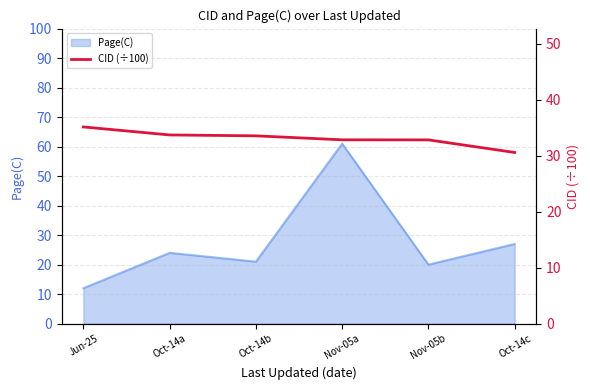

Is it true that the value at Nov-05a is 6.7?

False